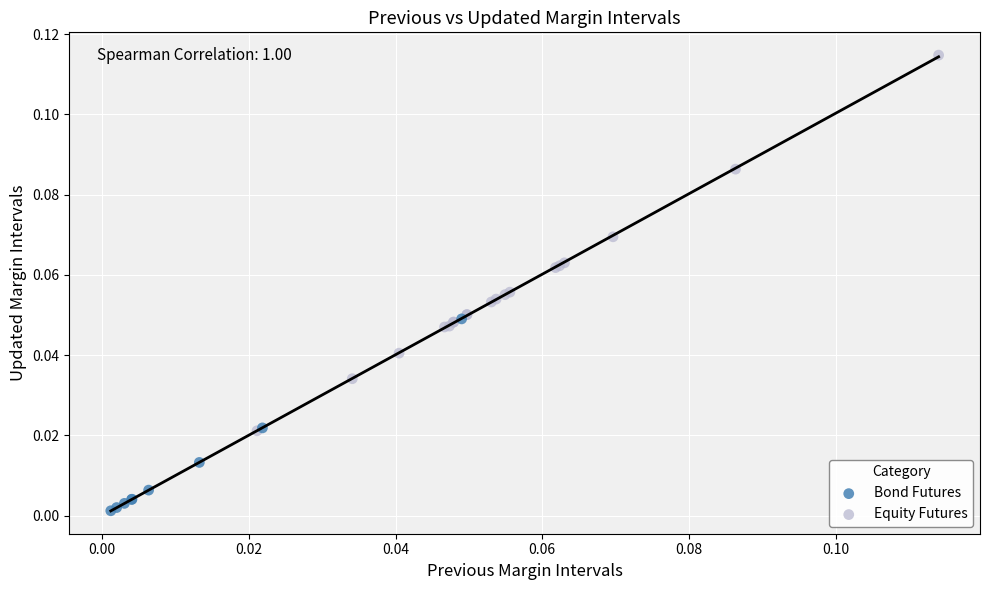

Which series contains the lowest Y value?

Bond Futures